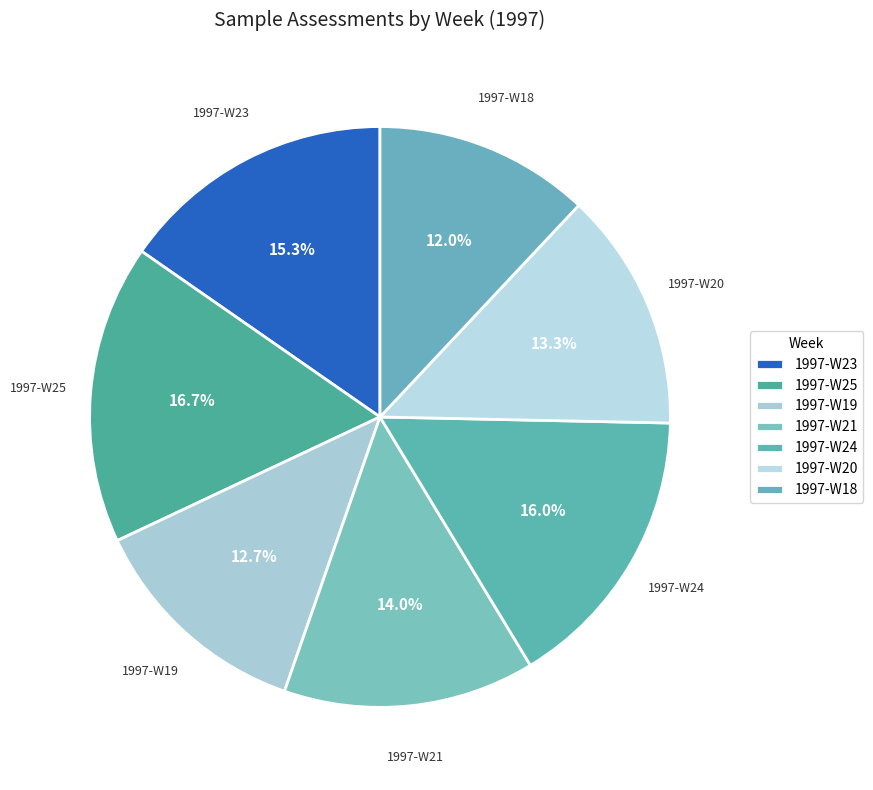

What is the change in value from 1997-W19 to 1997-W21?

+2